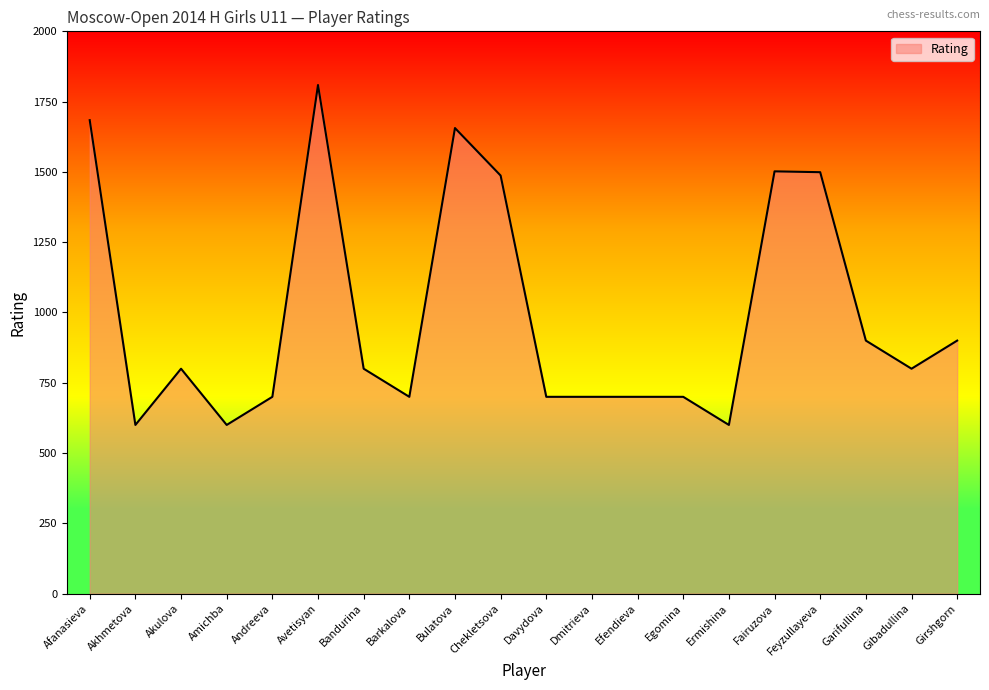

The chart shows a value of 1656 at Bulatova. True or false?

True